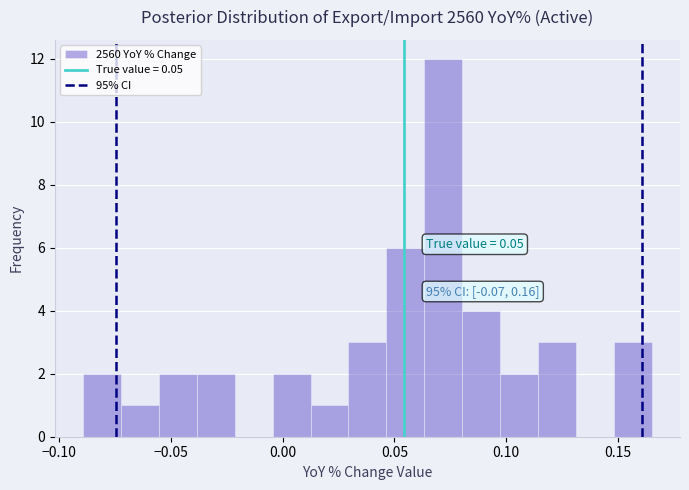

Read against the x-axis, roughly where is the centre of the tallest bar?

0.070